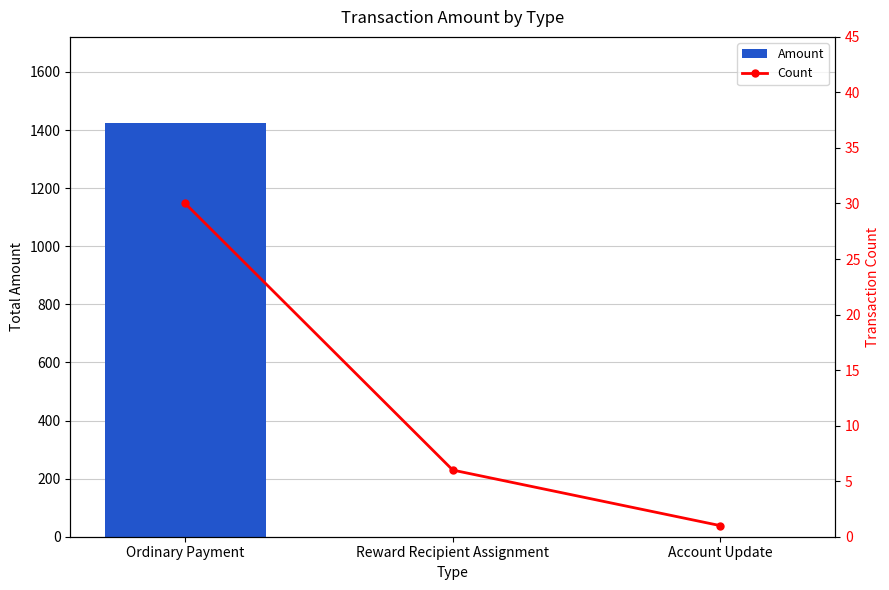

At which category is the sum across all series the highest?

Ordinary Payment